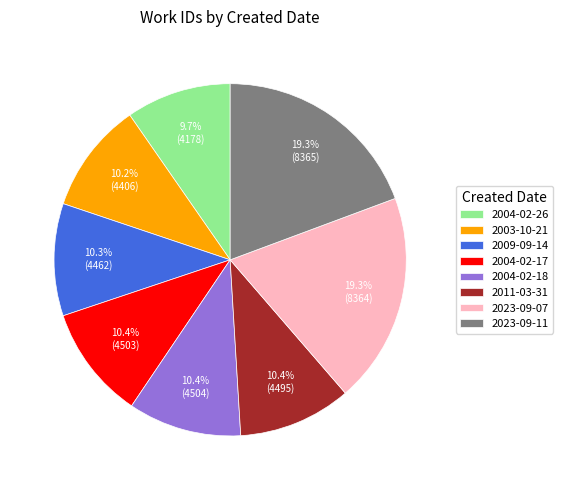

Between 2004-02-18 and 2004-02-26, which is larger?

2004-02-18